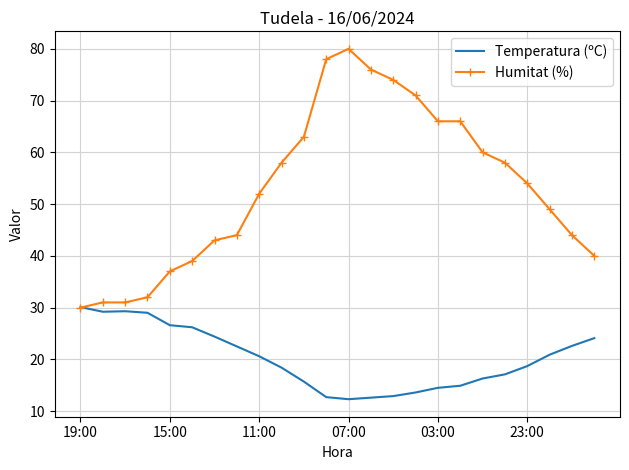

List the series in order of their overall mean, highest first.

Humitat (%), Temperatura (ºC)